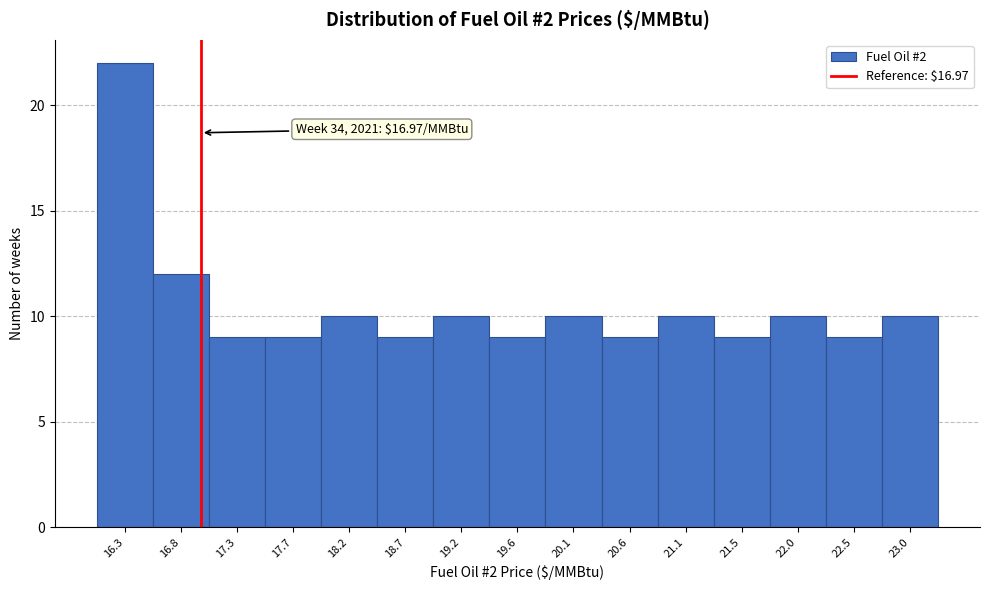

Which range on the x-axis has the tallest bar?

16.10 to 16.55